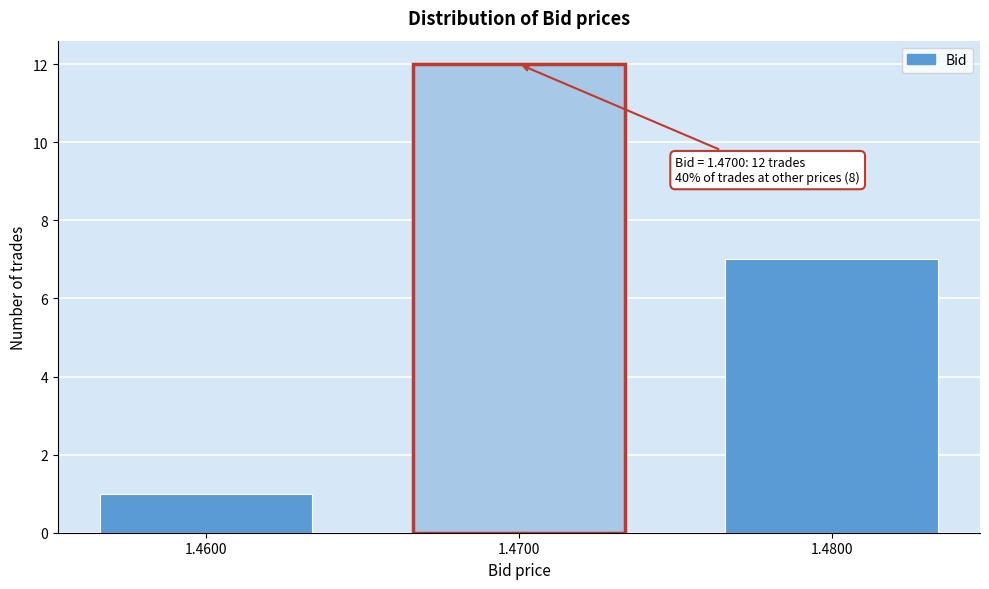

Reading left to right, list all the values displayed in this chart.

1	12	7